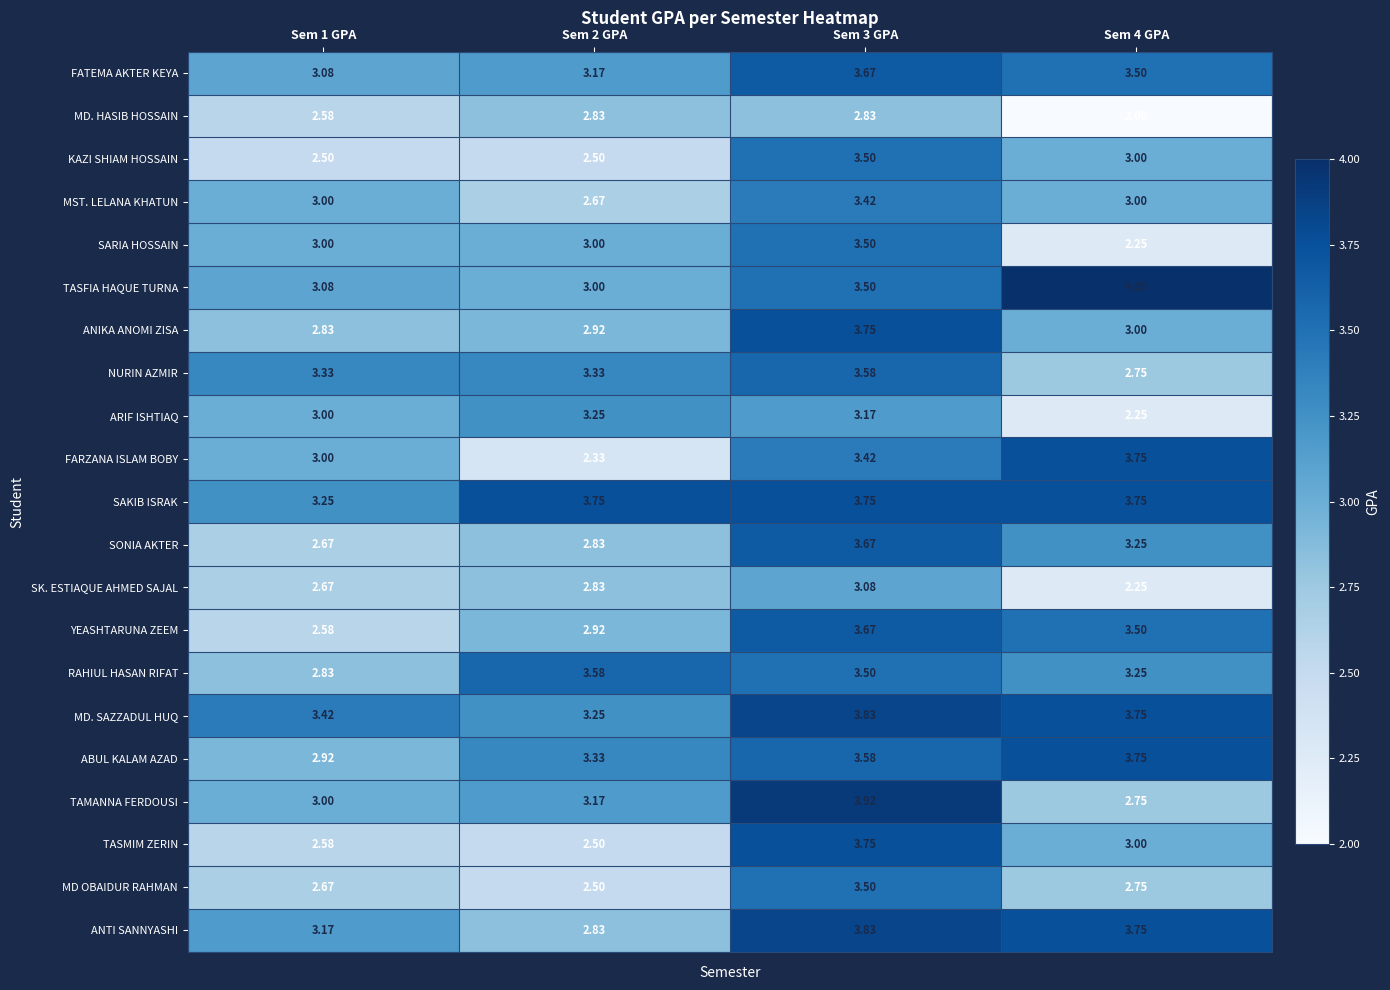

Which series has the widest spread of values?

FARZANA ISLAM BOBY